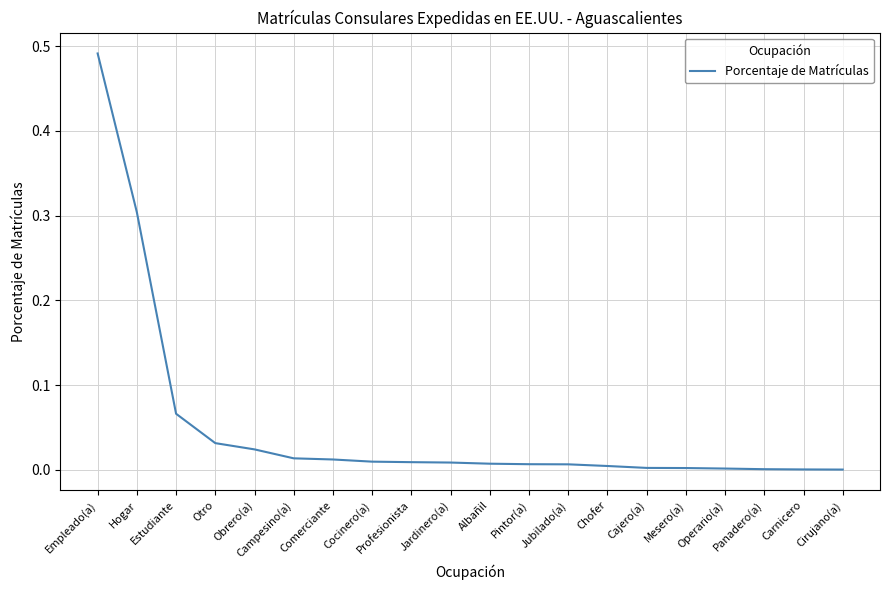

What position from the left is Campesino(a)?

6